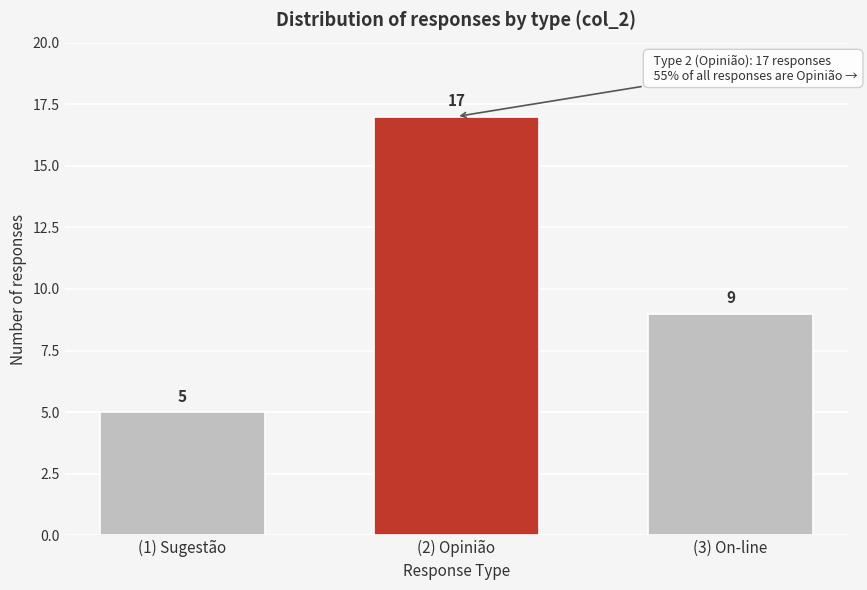

Reading left to right, list all the values displayed in this chart.

5	17	9